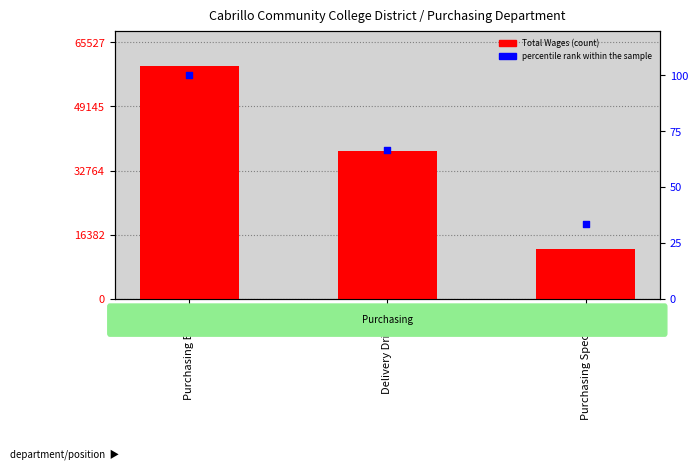

Which series reaches the maximum Y coordinate?

Total Wages